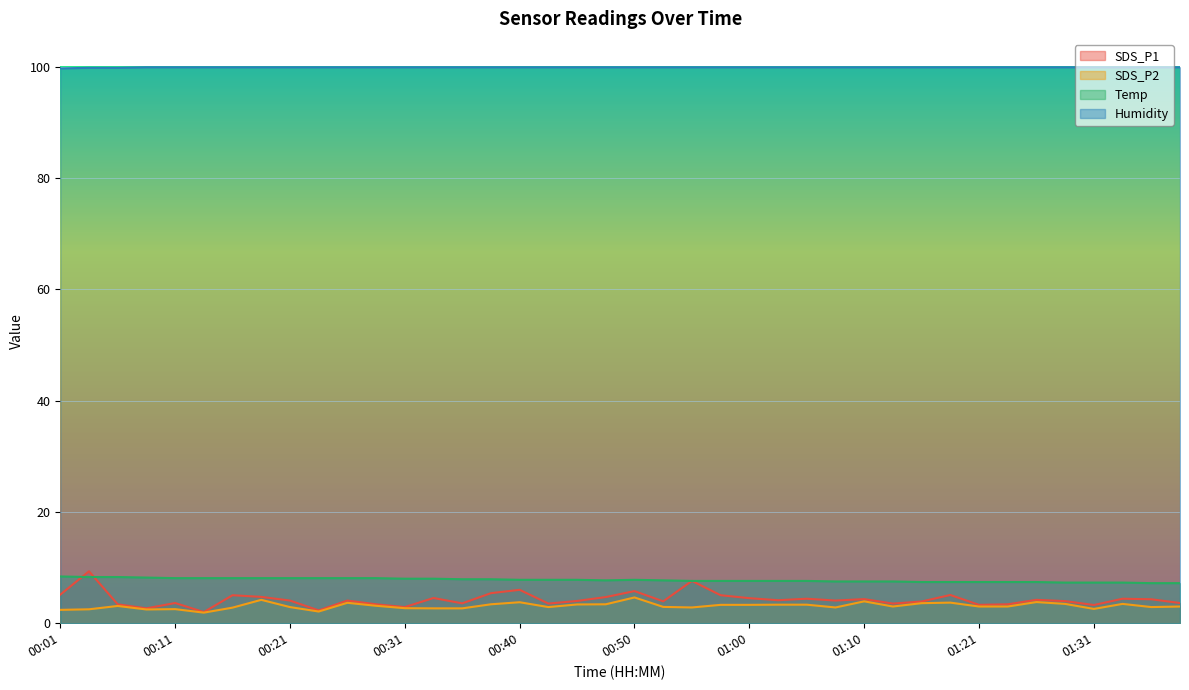

The SDS_P2 series shows 3.0 at 01:23. True or false?

True